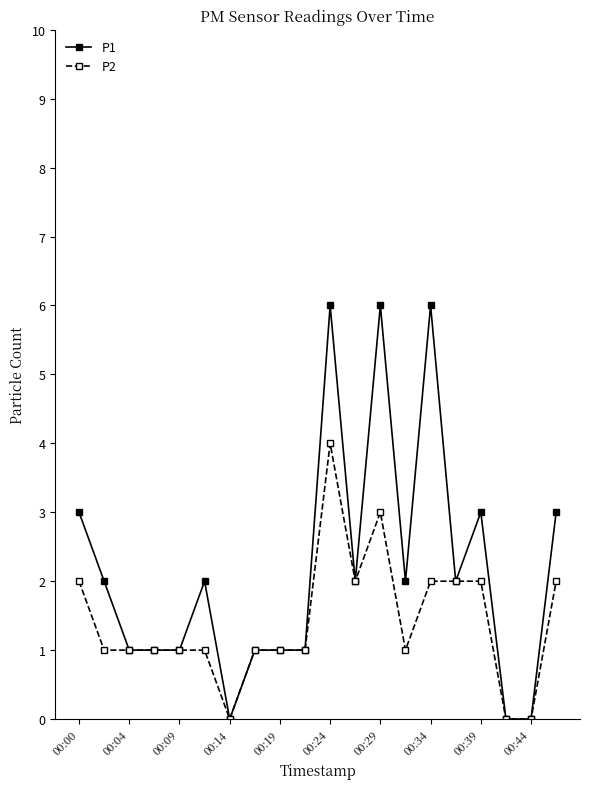

True or false: P1 has more than 0 interior local peaks.

True